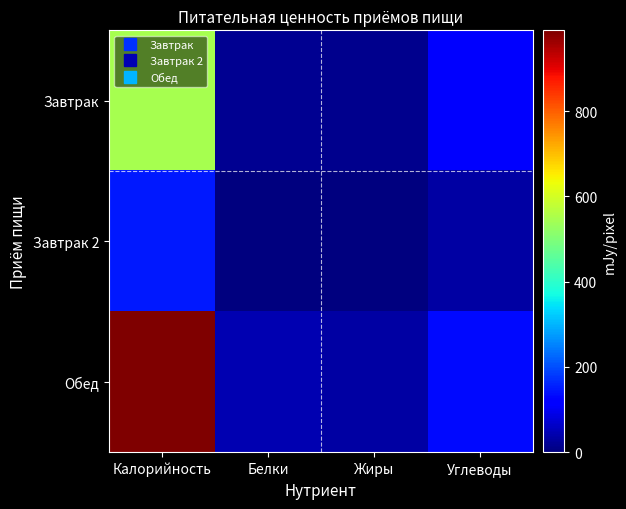

Reading right to left, list all the values displayed in this chart.

Завтрак: Углеводы=112.2	Жиры=14.8	Белки=18.2	Калорийность=548.4
Завтрак 2: Углеводы=33.6	Жиры=0.3	Белки=1.2	Калорийность=147.0
Обед: Углеводы=131.9	Жиры=32.9	Белки=45.5	Калорийность=989.2